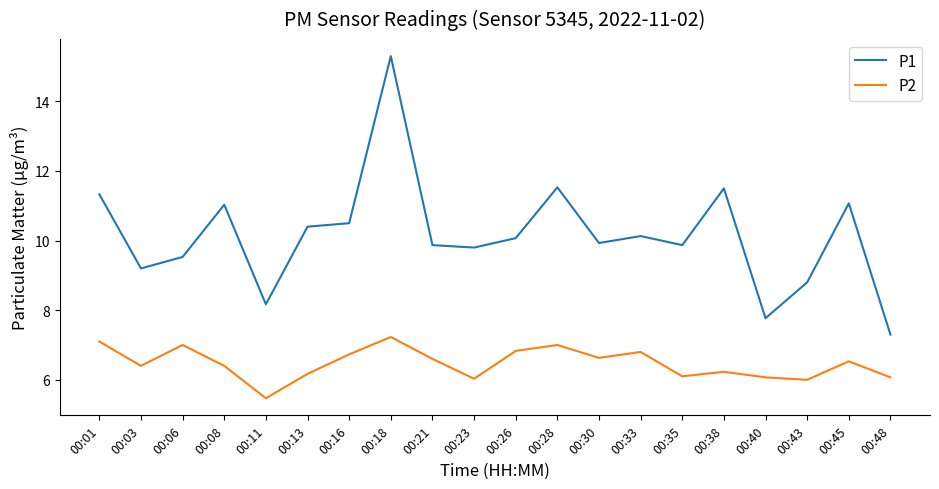

List the series in order of their peak value, highest first.

P1, P2